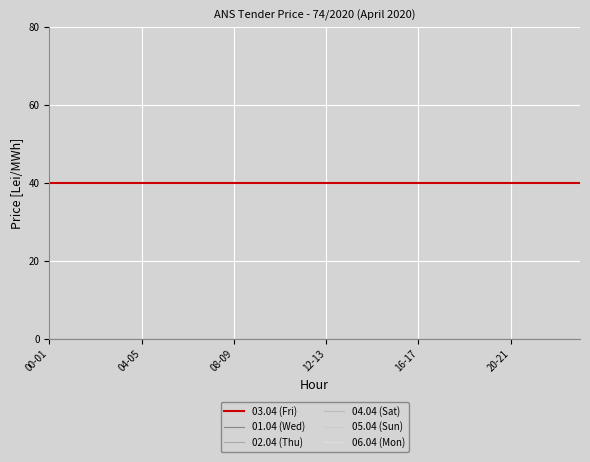

Does the chart display data point markers on the line(s)?

No